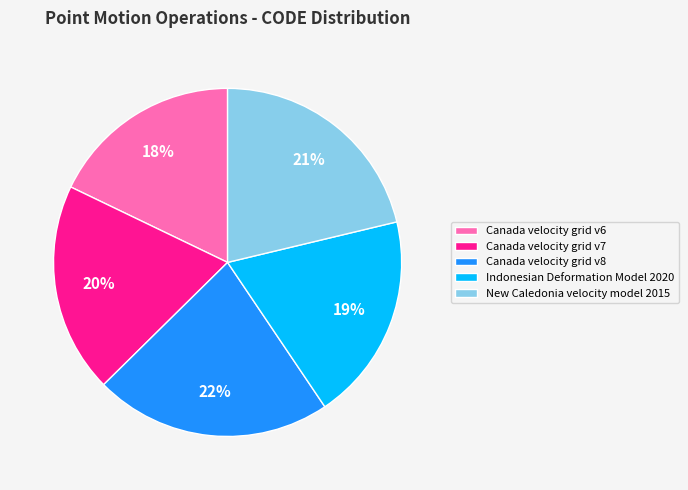

How many slices are in this pie chart?

5